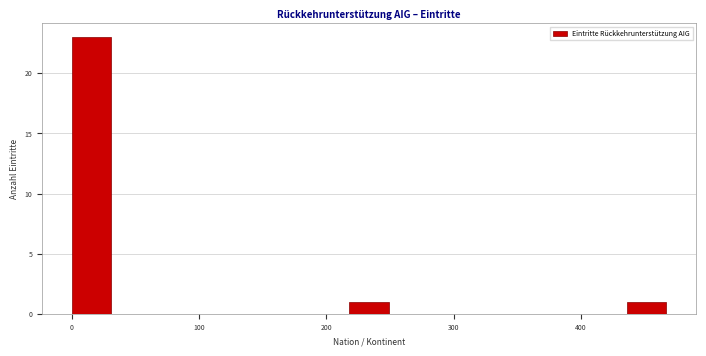

Read against the x-axis, roughly where is the centre of the tallest bar?

20